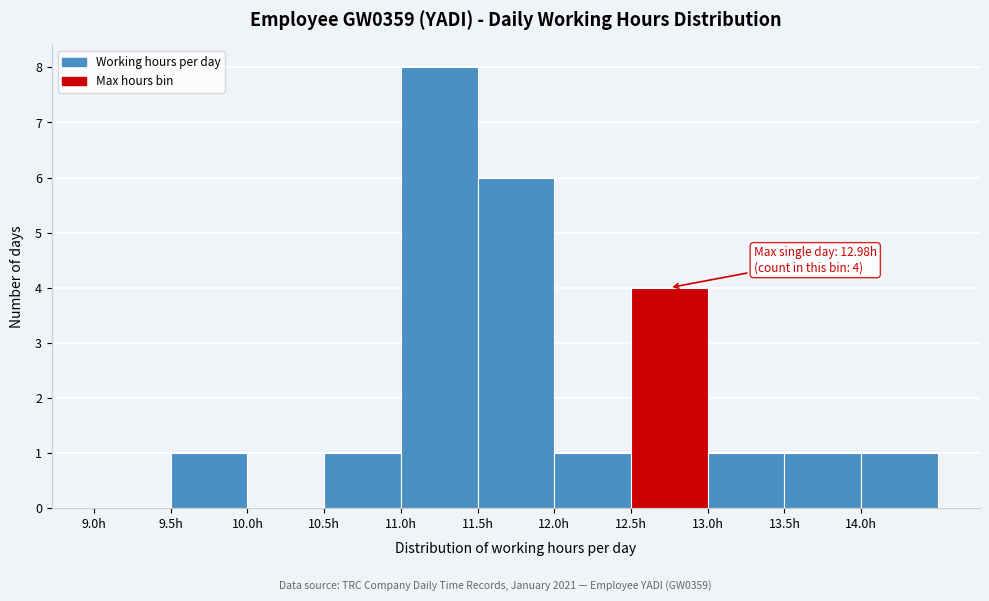

Which range on the x-axis has the tallest bar?

11.0 to 11.5